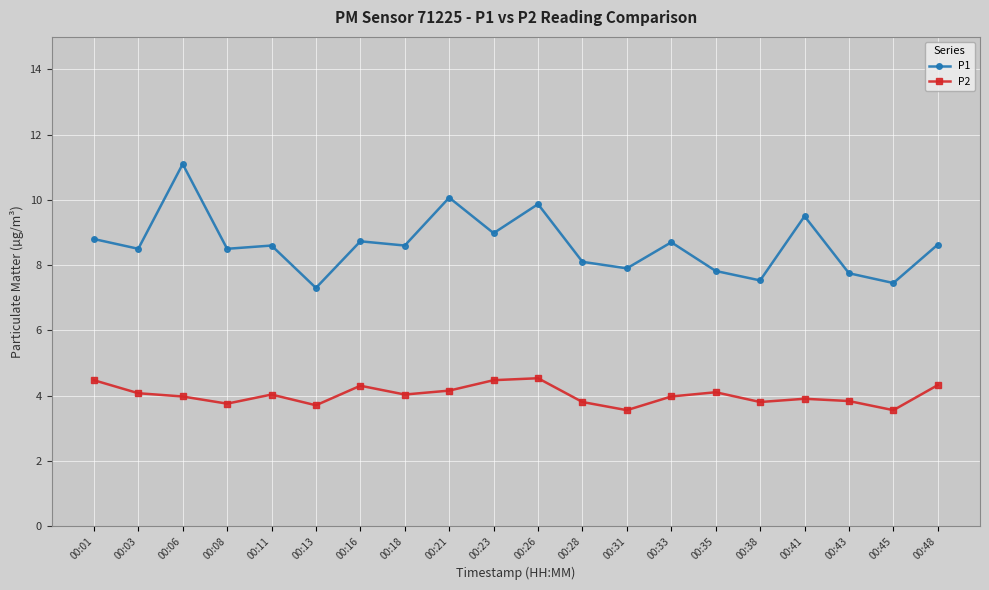

Which series has the largest range (max minus min)?

P1